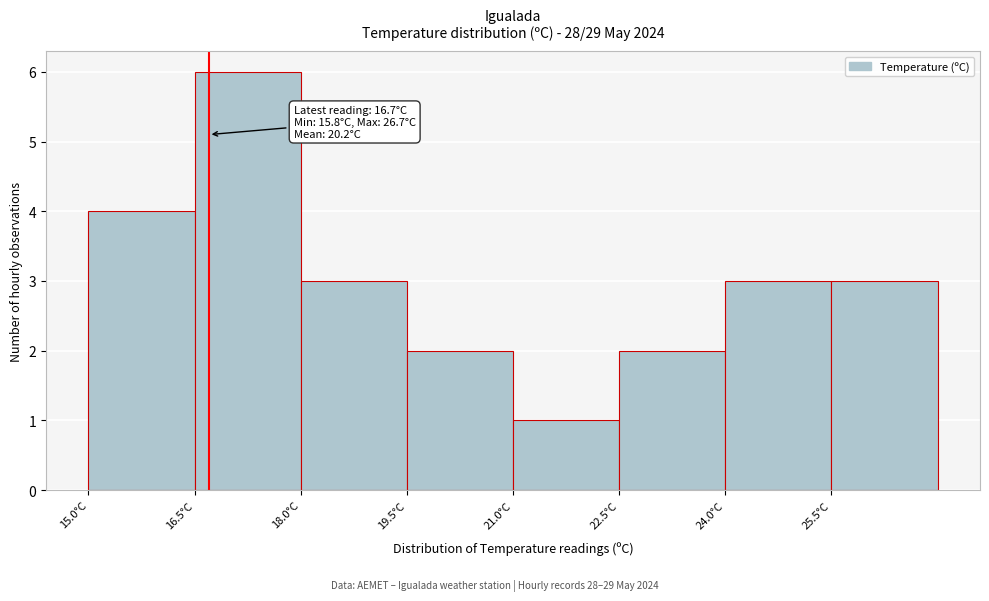

Which range on the x-axis has the tallest bar?

16.5 to 18.0